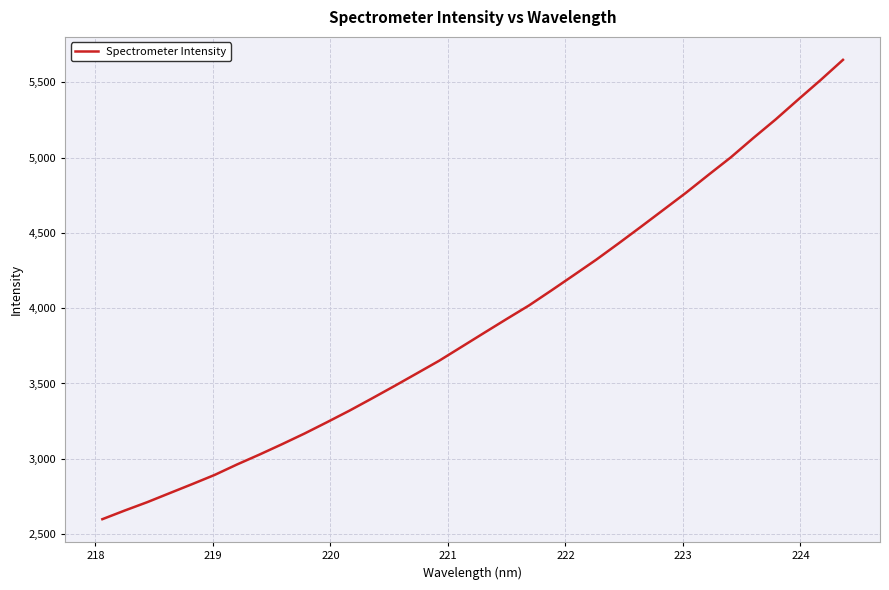

What is the smallest value displayed?

2598.9